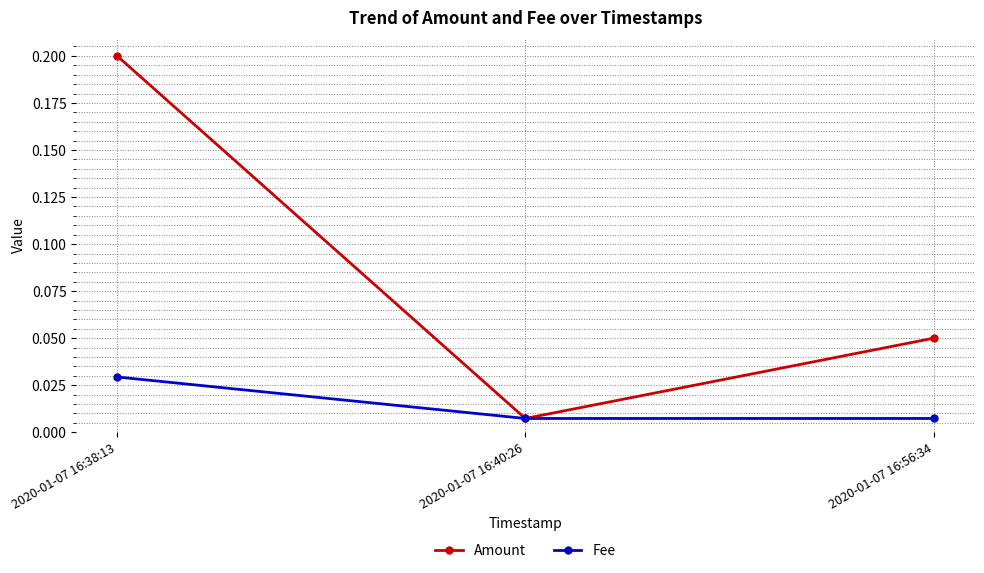

Is it true that Amount equals 0.1 at 2020-01-07 16:38:13?

False